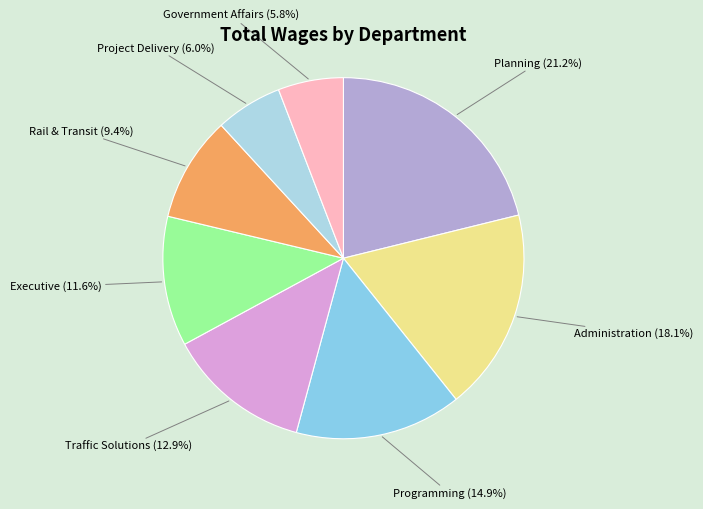

Approximately how many times larger is the value at Government Affairs (5.8%) compared to Executive (11.6%)?

0.5